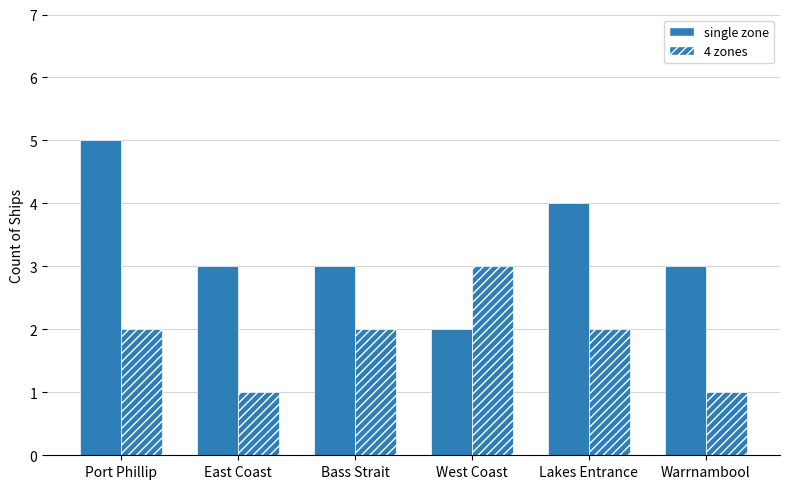

Is it true that single zone equals 2 at Port Phillip?

False